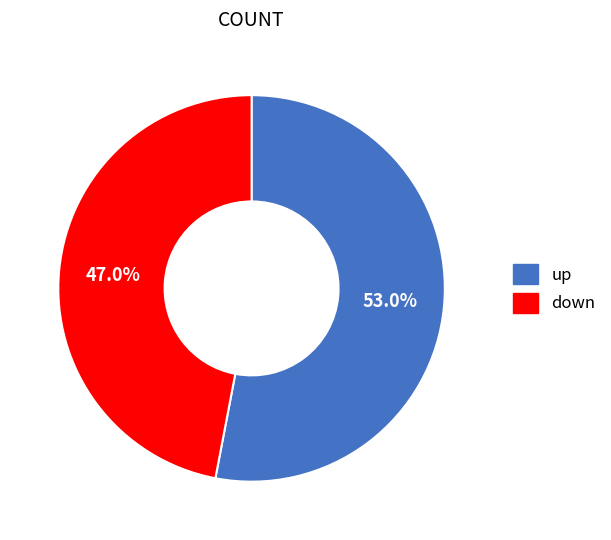

To the nearest percent, what portion does up represent?

53%